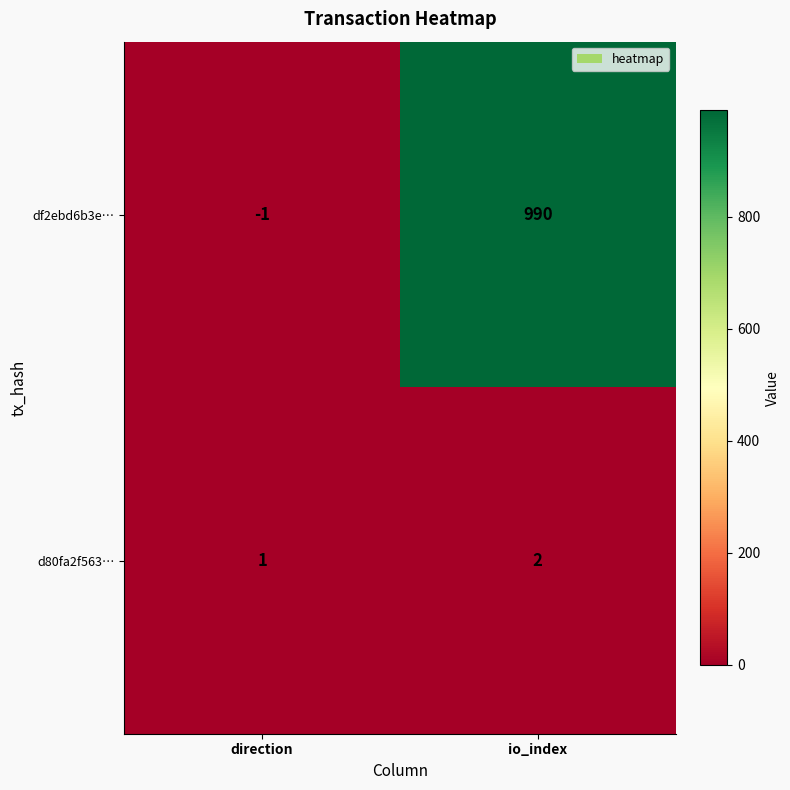

At which label is df2ebd6b3e… closest to 494?

direction